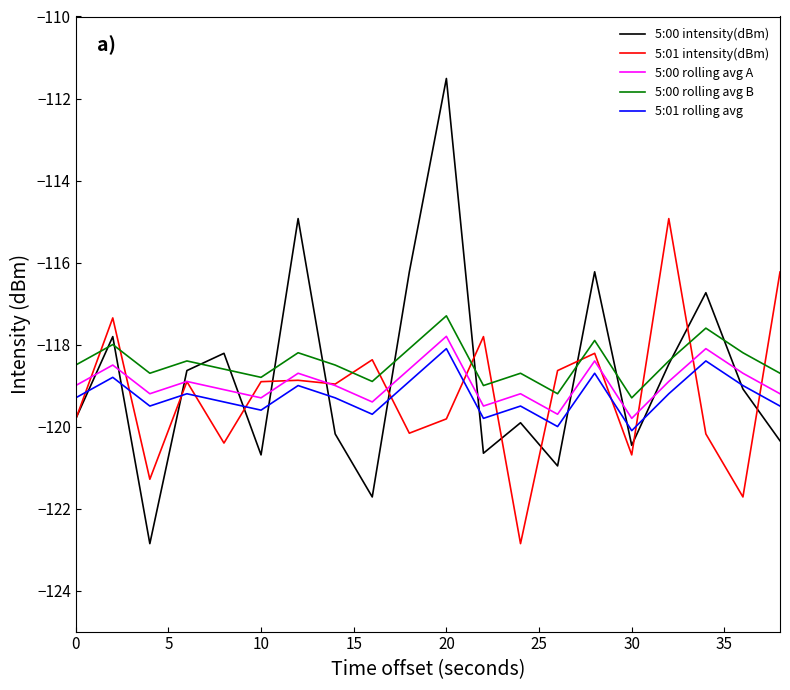

How many lines are shown in the chart?

5